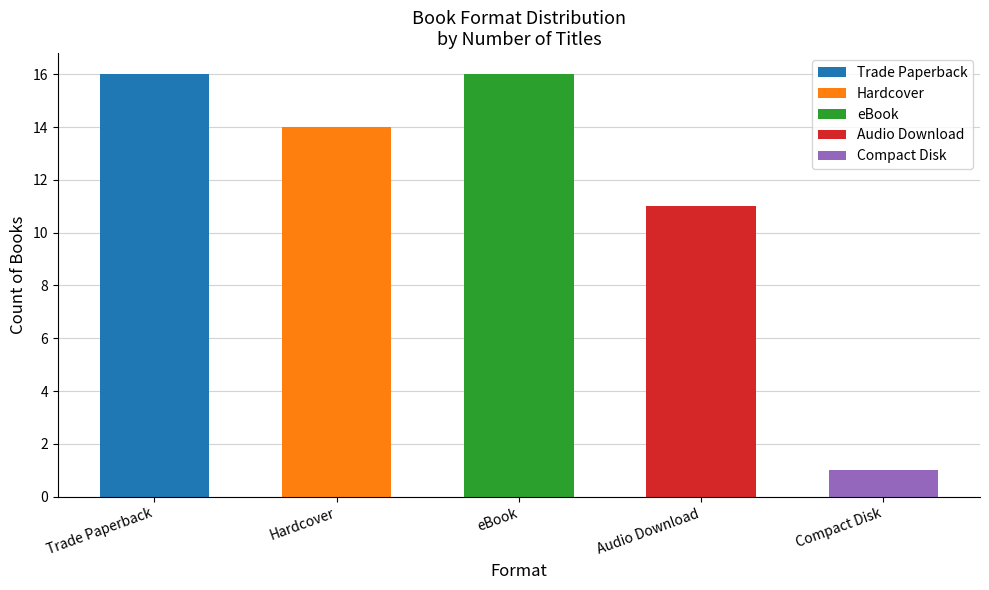

What is the ratio of the value at Compact Disk to the value at Hardcover?

0.1